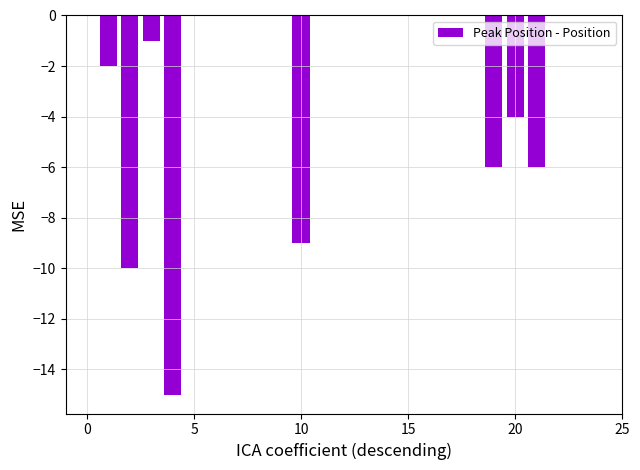

What is the sum of all values?

-53